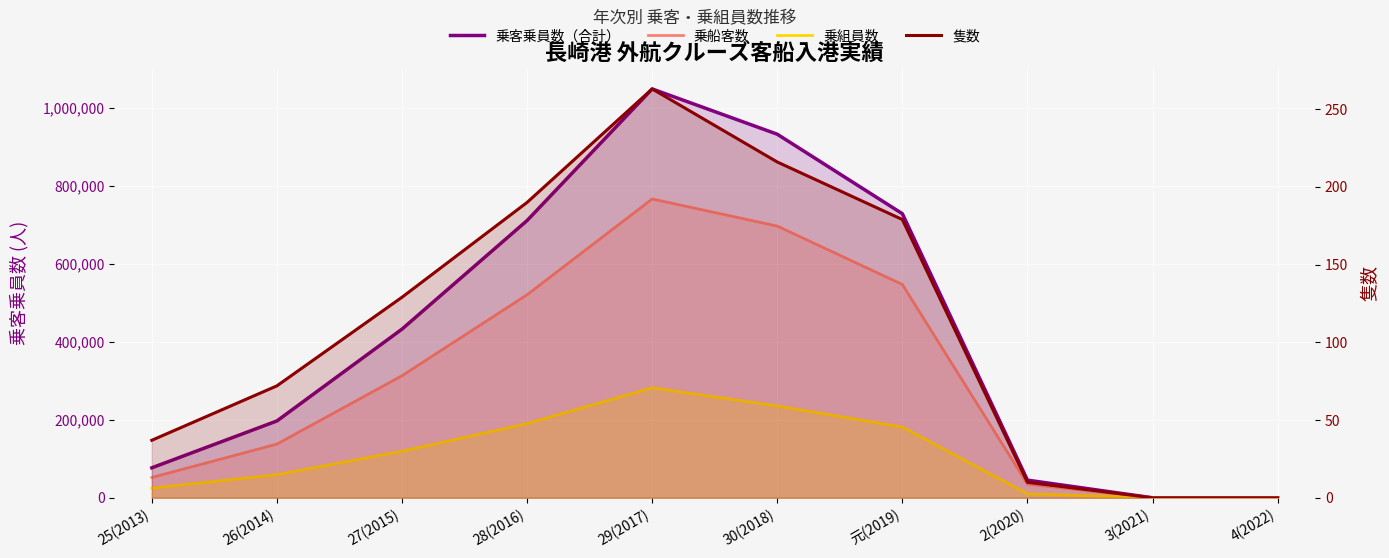

Which series has the widest spread of values?

乗客乗員数（合計）